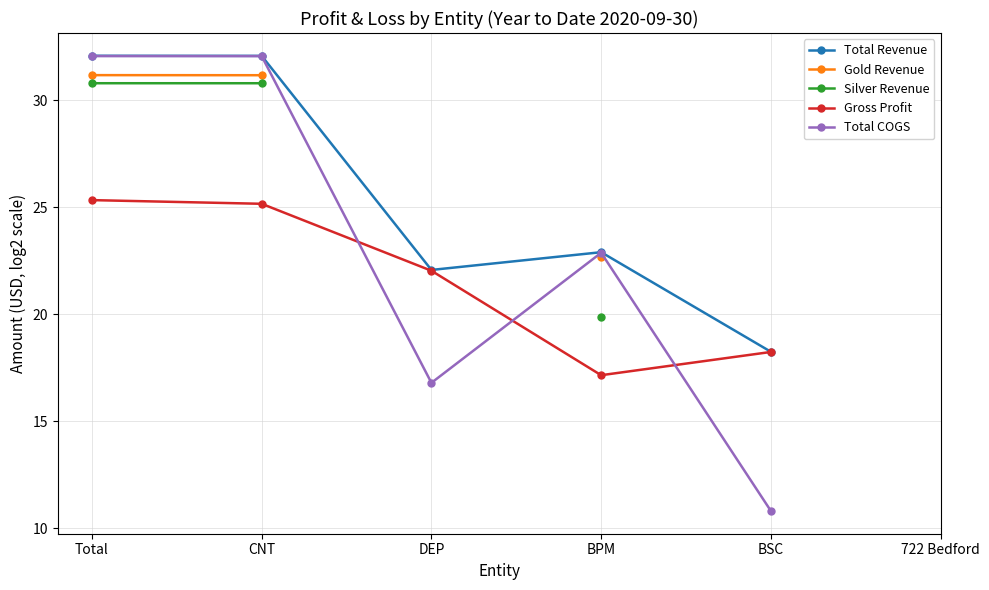

Which label corresponds to the largest value in the chart?

Total